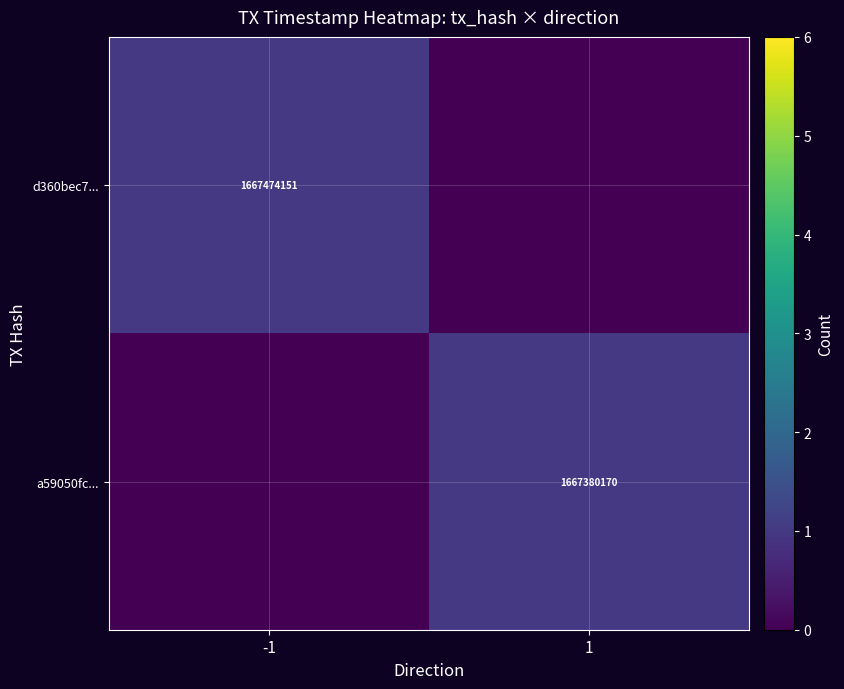

Is the value of d360bec7... at -1 greater than the value of a59050fc... at 1?

Yes